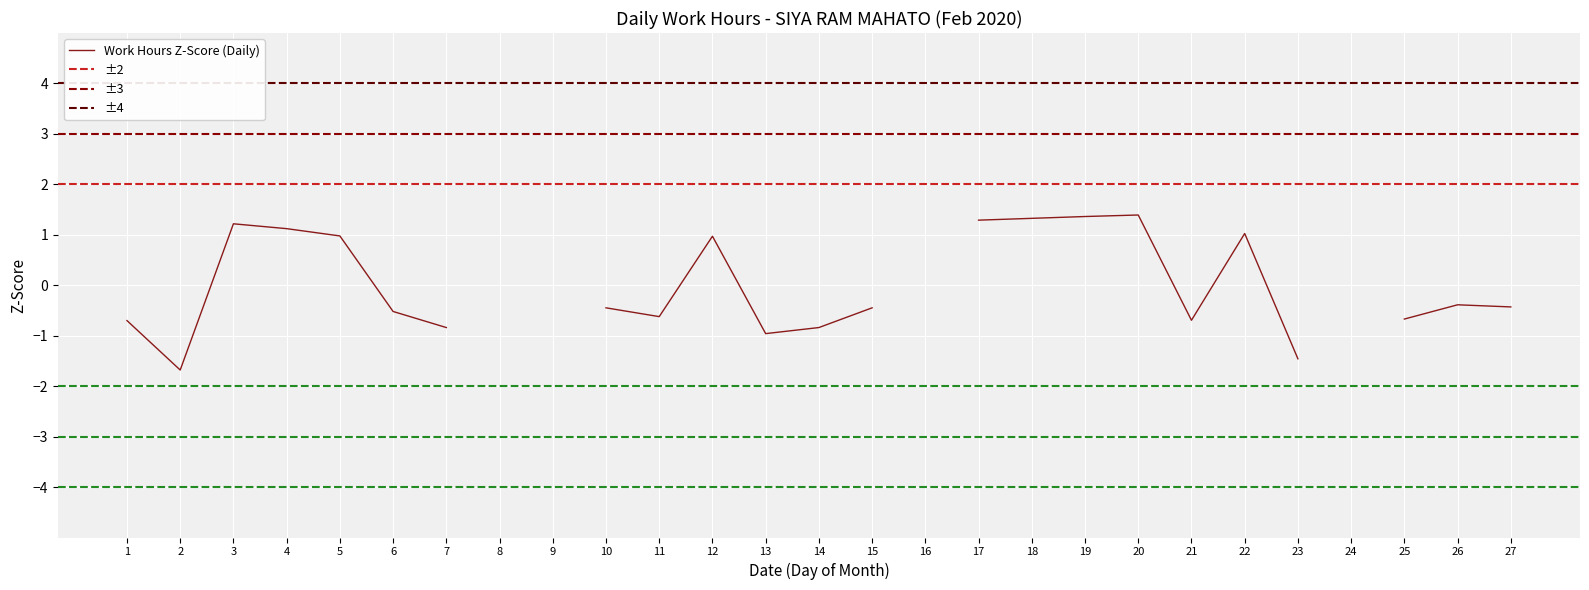

The chart shows a value of 16.9 at 21. True or false?

False